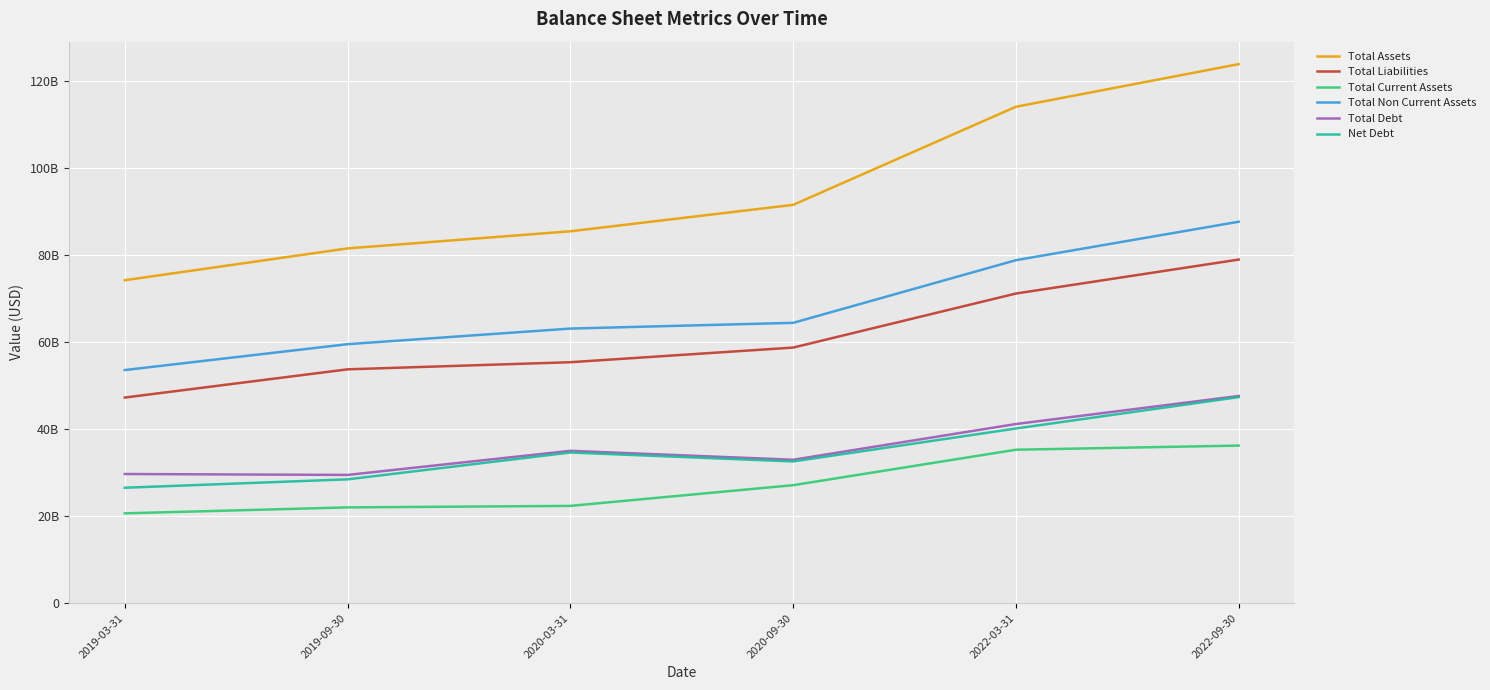

Reading left to right, transcribe all the data shown in this chart.

Total Assets: 74177237000	81489142000	85420337000	91493186000	114029779000	123815450000
Total Liabilities: 47227507000	53711815000	55346137000	58707690000	71123416000	78923971000
Total Current Assets: 20631664000	21999384000	22345708000	27103267000	35246560000	36197338000
Total Non Current Assets: 53545573000	59489758000	63074629000	64389919000	78783219000	87618112000
Total Debt: 29667267000	29457528000	34993598000	32943435000	41152869000	47592424000
Net Debt: 26515068000	28442108000	34608581000	32554483000	40122461000	47331965000